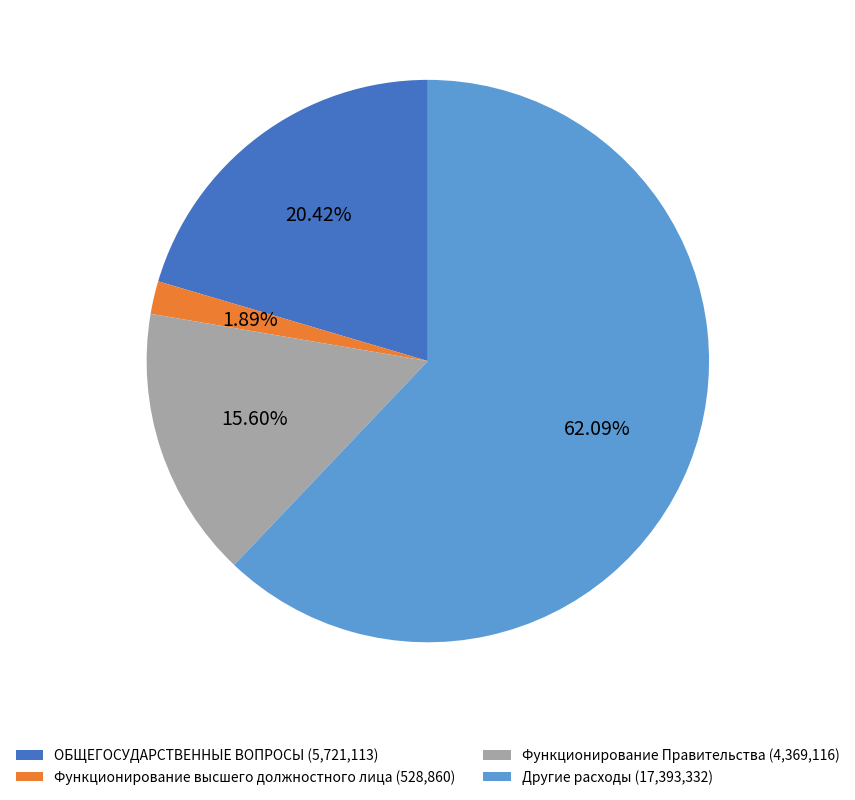

What is the majority slice?

Другие расходы (17,393,332)